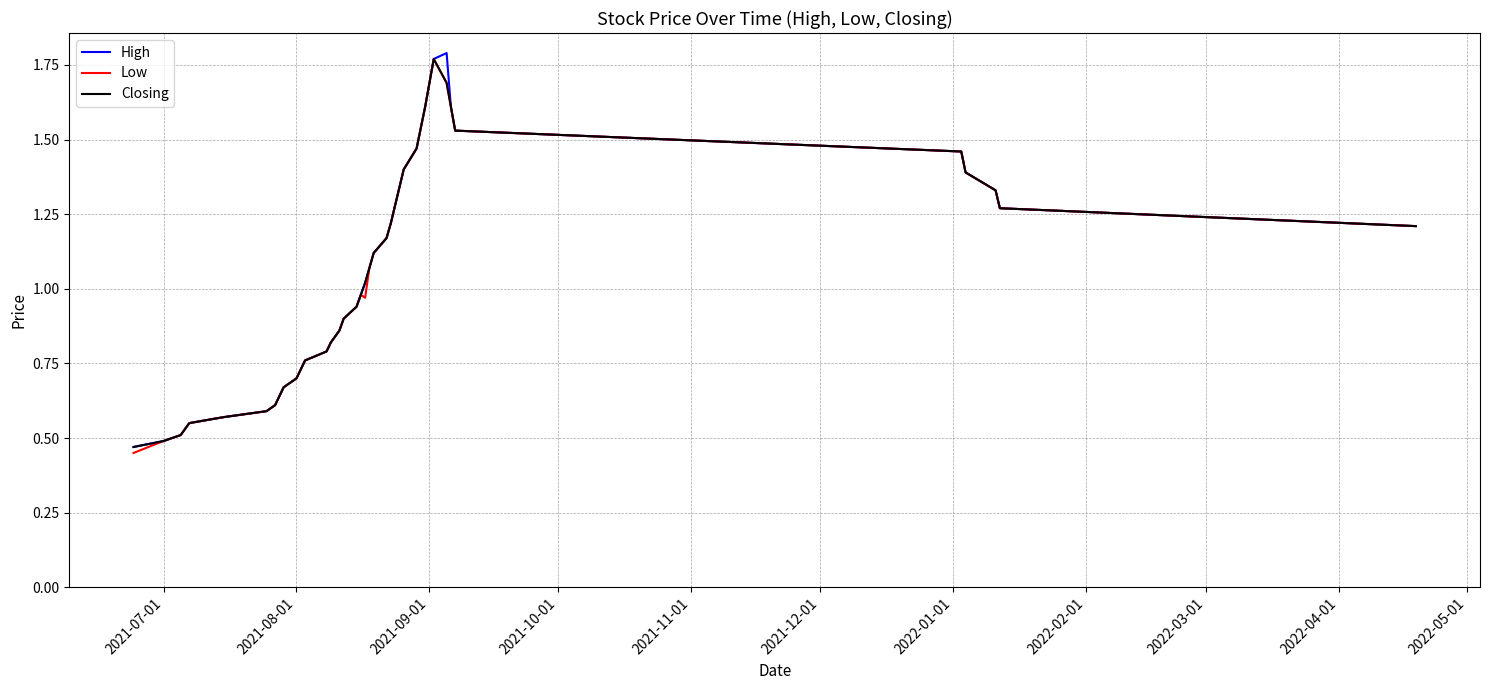

How many lines are shown in the chart?

3